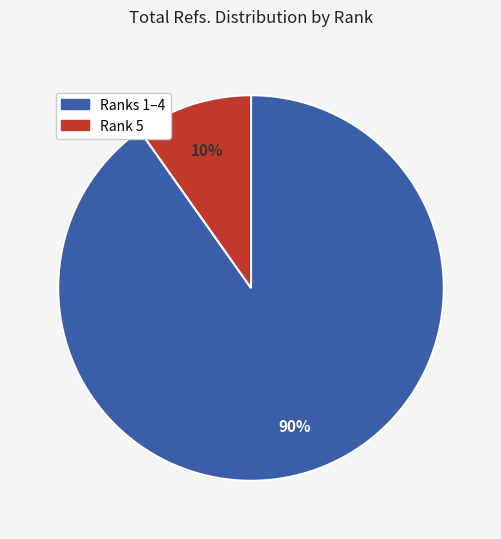

To the nearest percent, what is the difference between the largest and smallest slice percentages?

80%